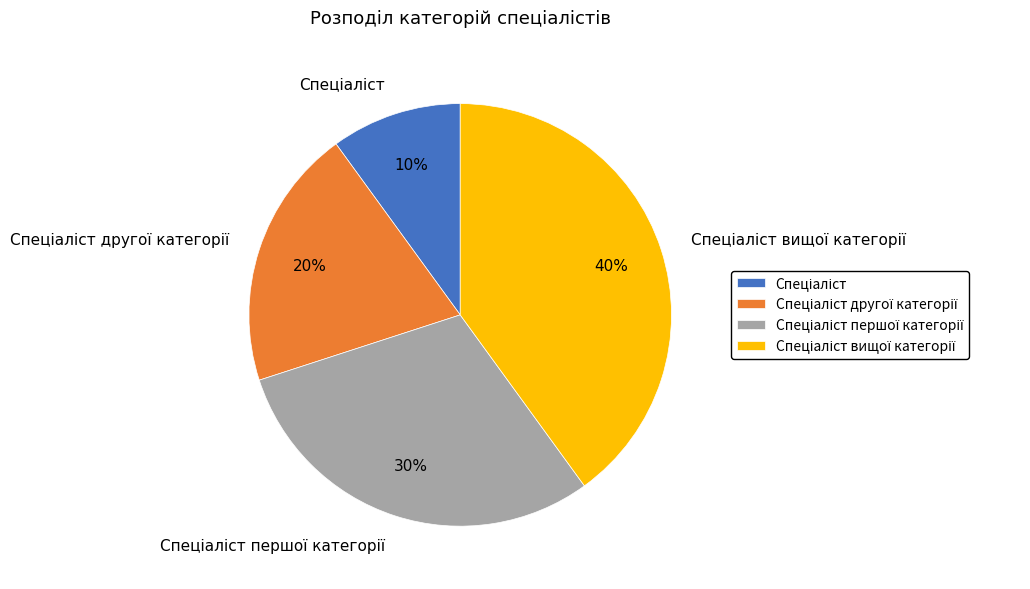

Is there a majority slice in this chart?

No